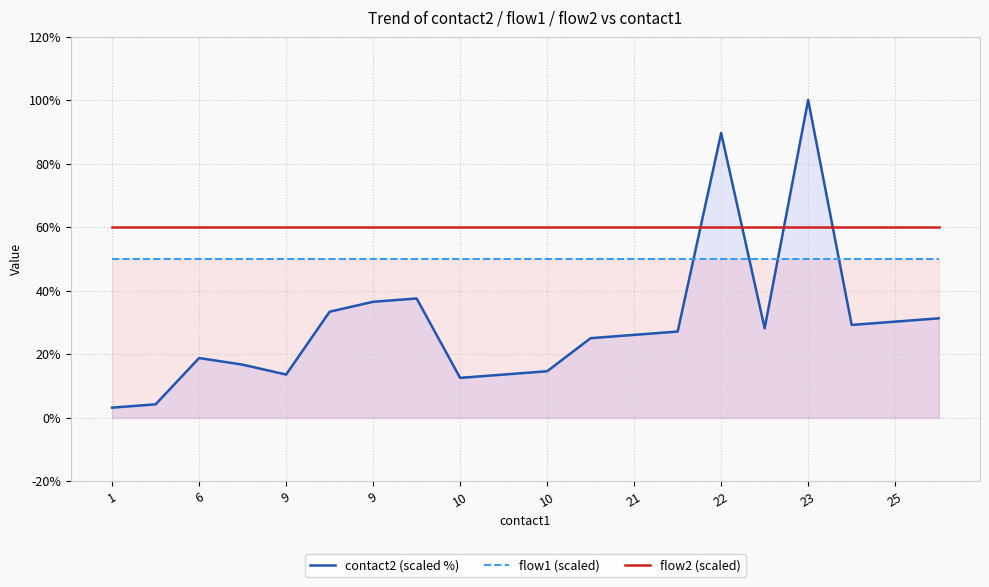

Count the number of categories in the chart.

20